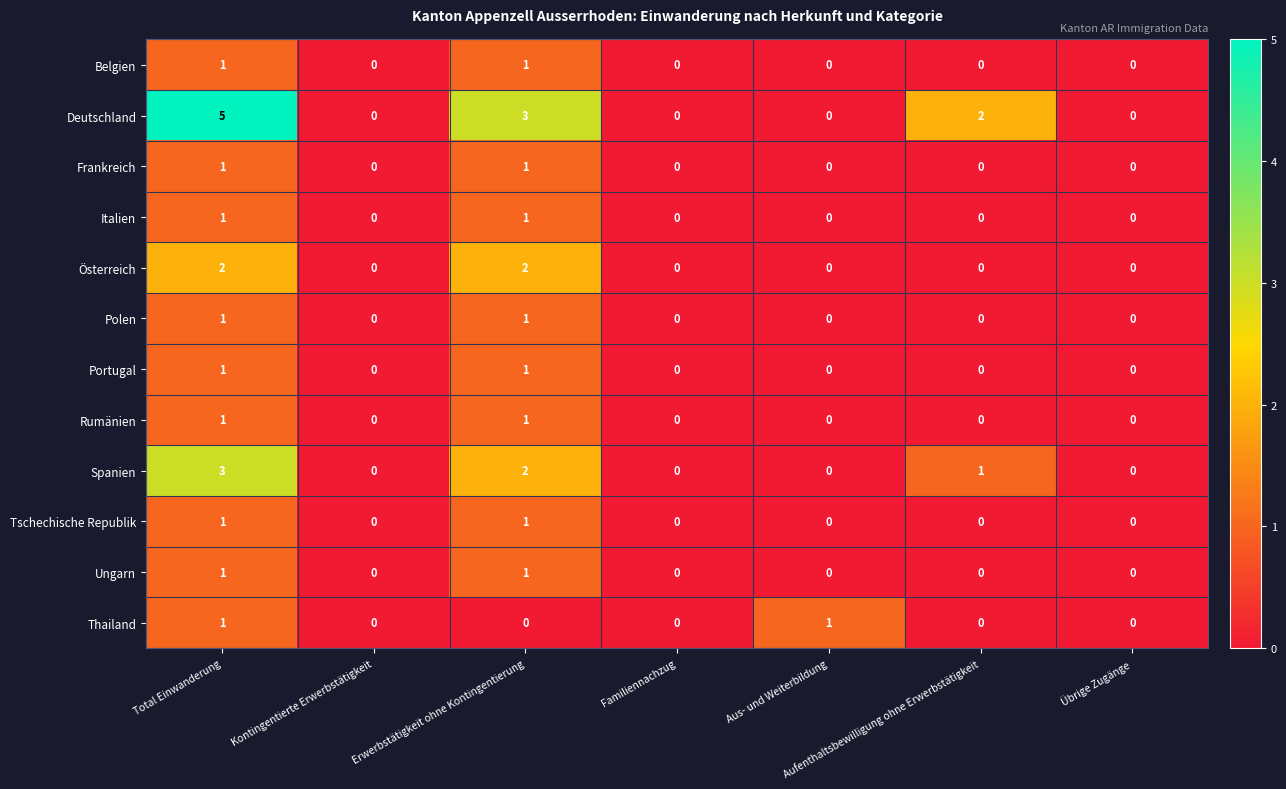

Which series has the largest range (max minus min)?

Deutschland